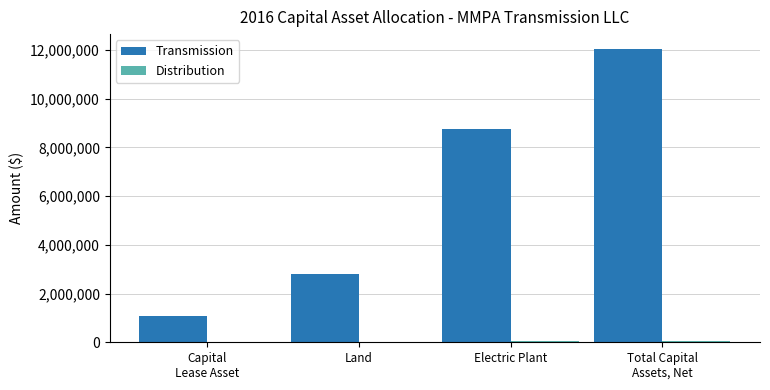

Is it true that Transmission equals 11838826 at Electric Plant?

False